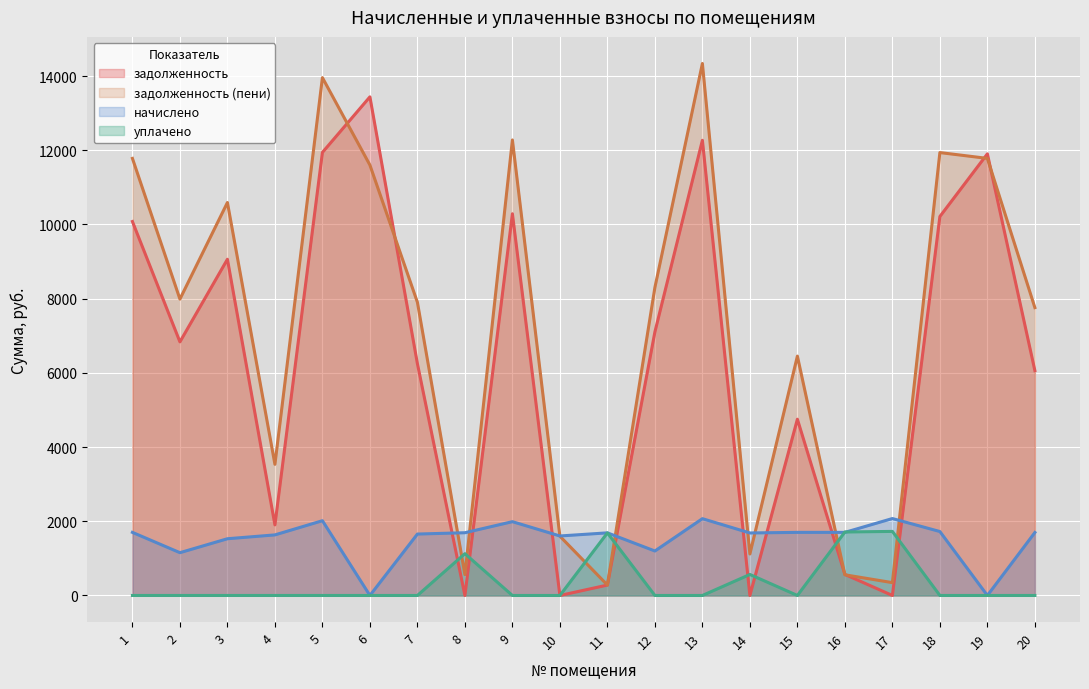

How many values in the задолженность series are below 6835?

10